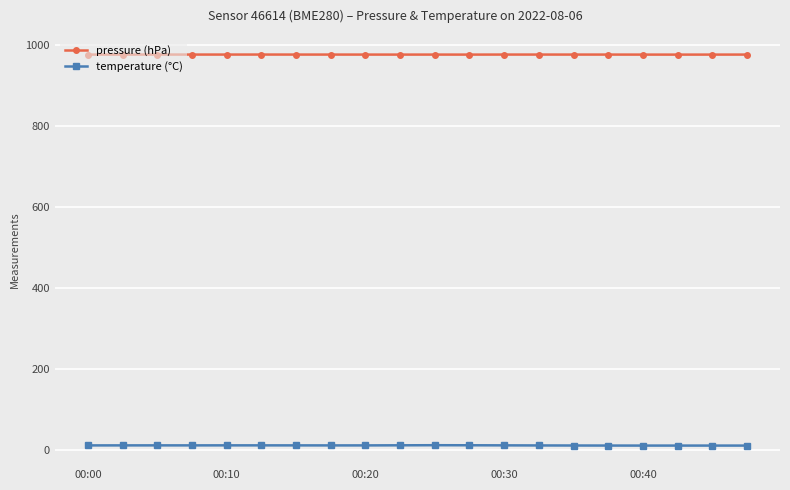

True or false: pressure (hPa) has more than 1 points higher than both neighbors.

True